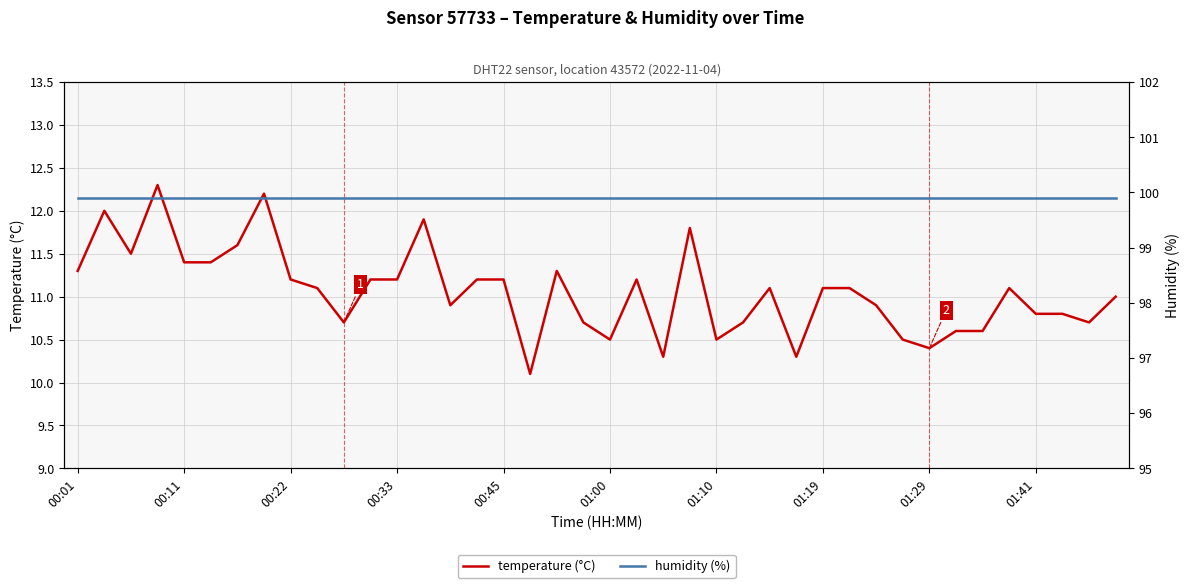

True or false: temperature (°C) has a value of 10.3 at 27.

True